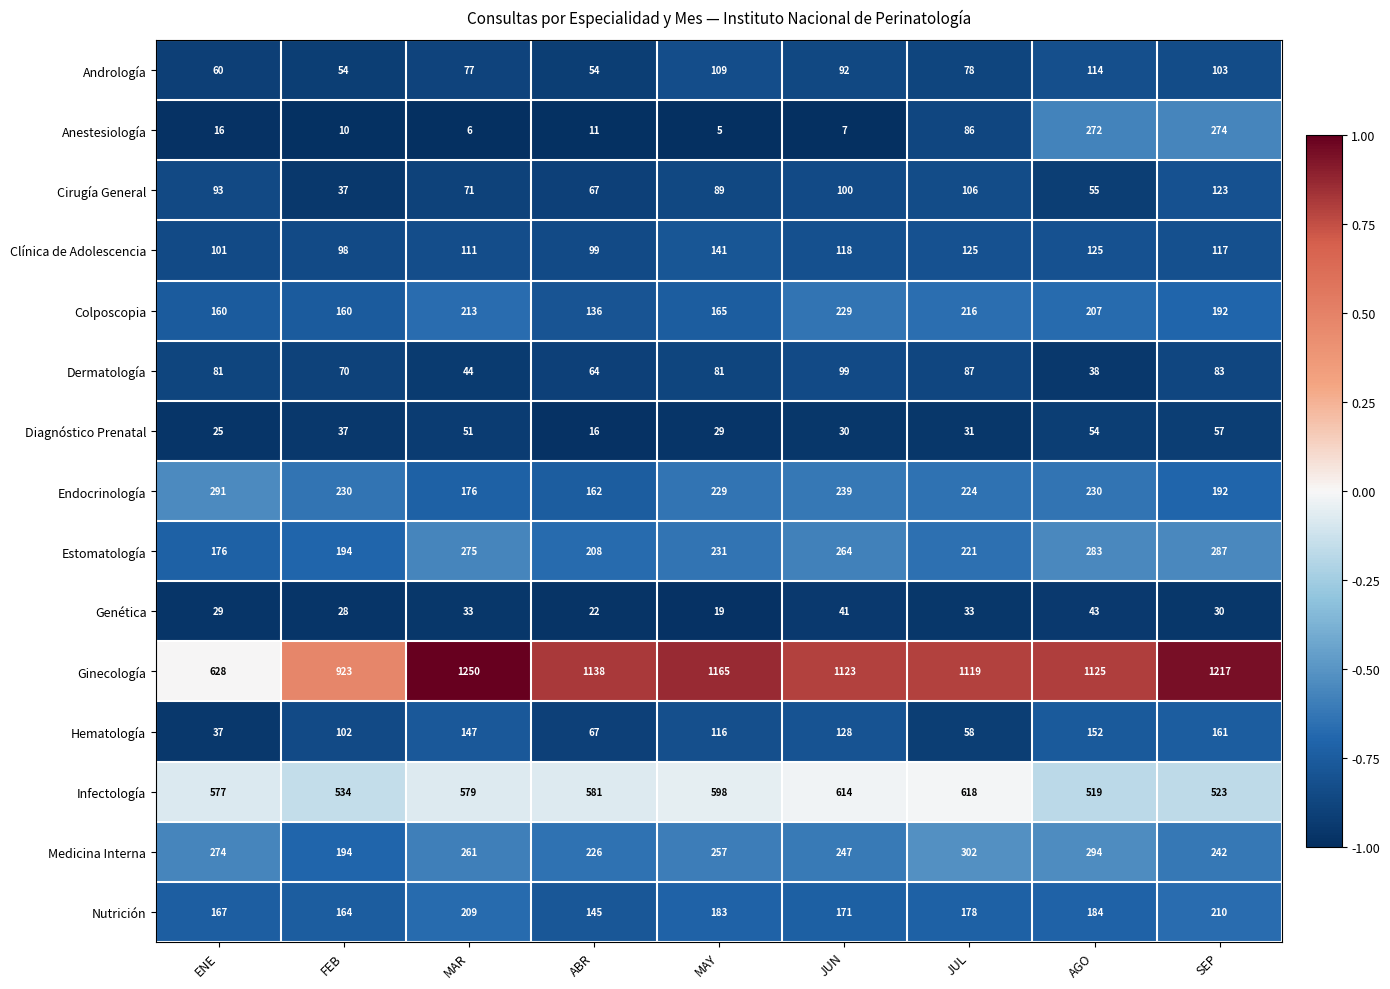

Between FEB and JUL, which series saw the biggest shift?

Ginecología